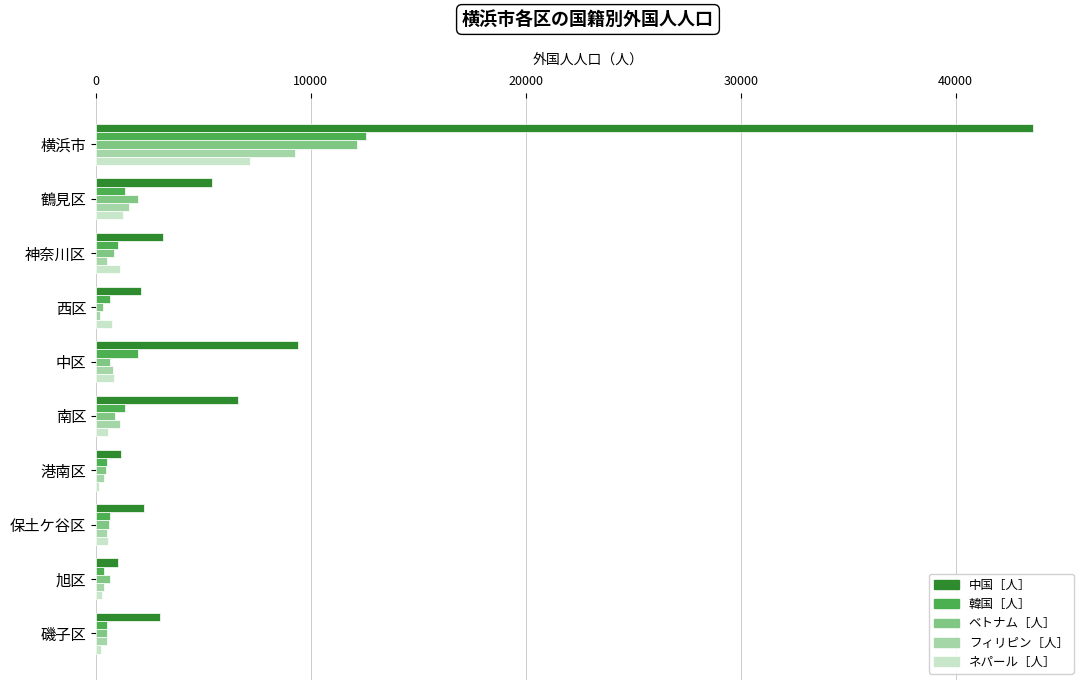

What is the sum of all 韓国［人］ values?

20964